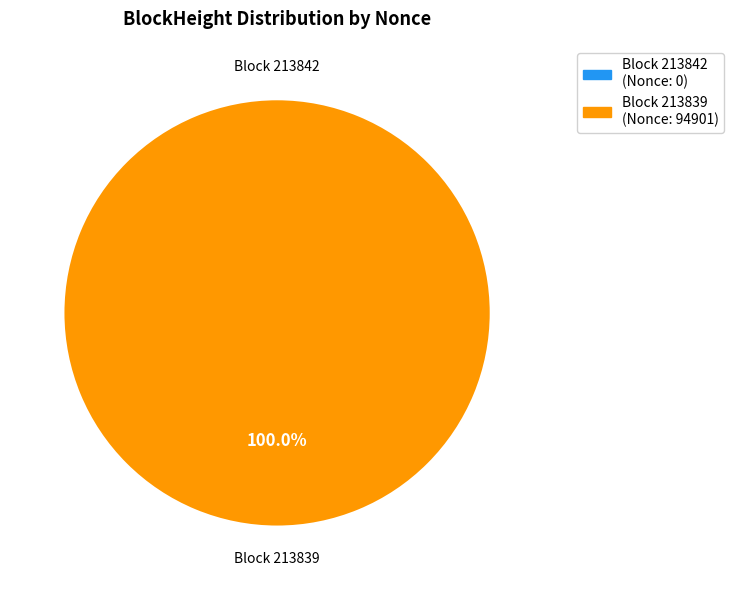

What is the smallest slice in the pie chart?

213842